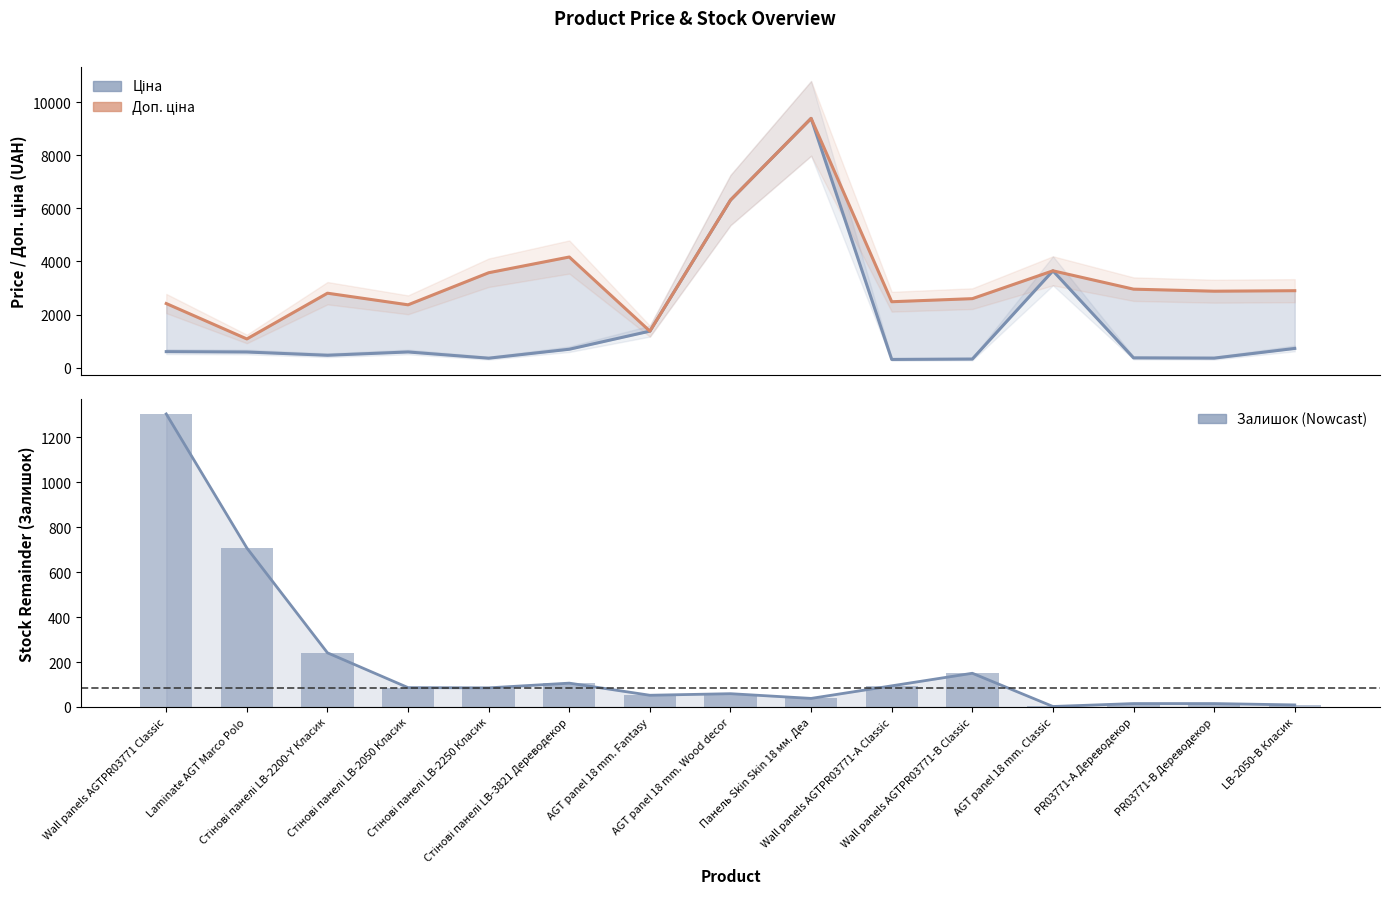

Does the chart contain stacked bars?

No